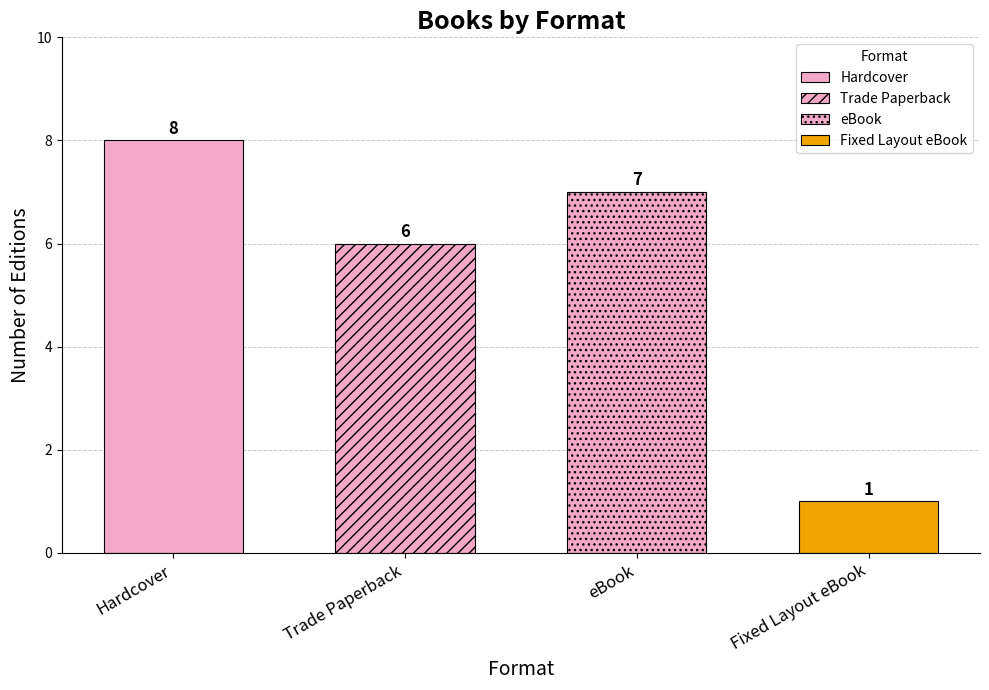

Is it true that the value at Trade Paperback is 2?

False